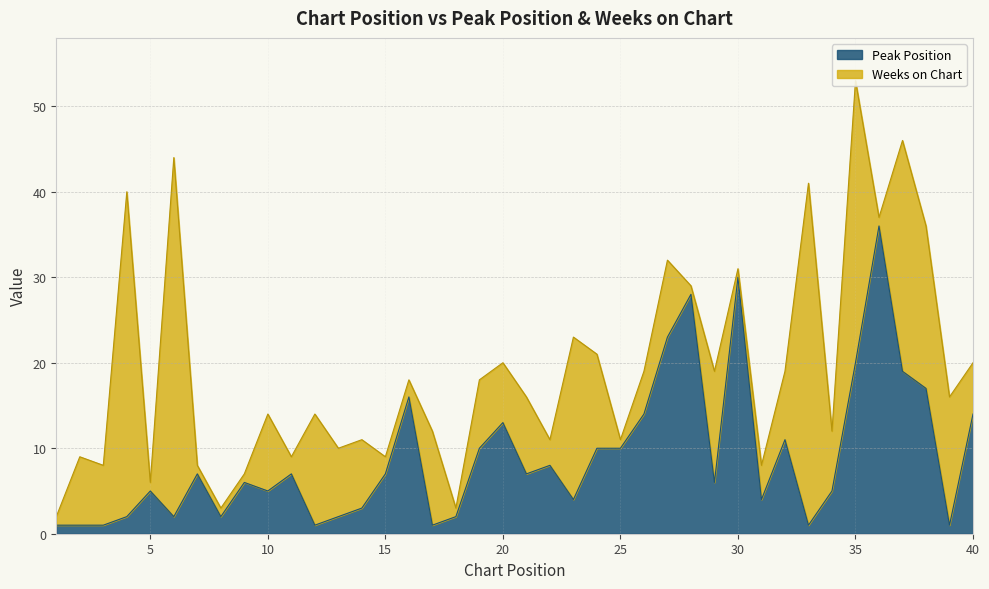

Which has a higher value, 11 or 29?

11